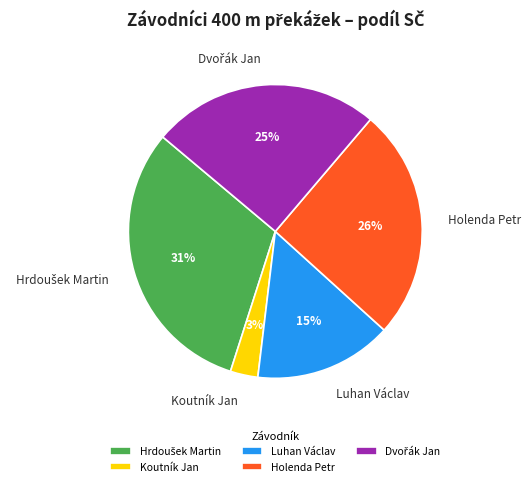

What is the smallest slice in the pie chart?

Koutník Jan